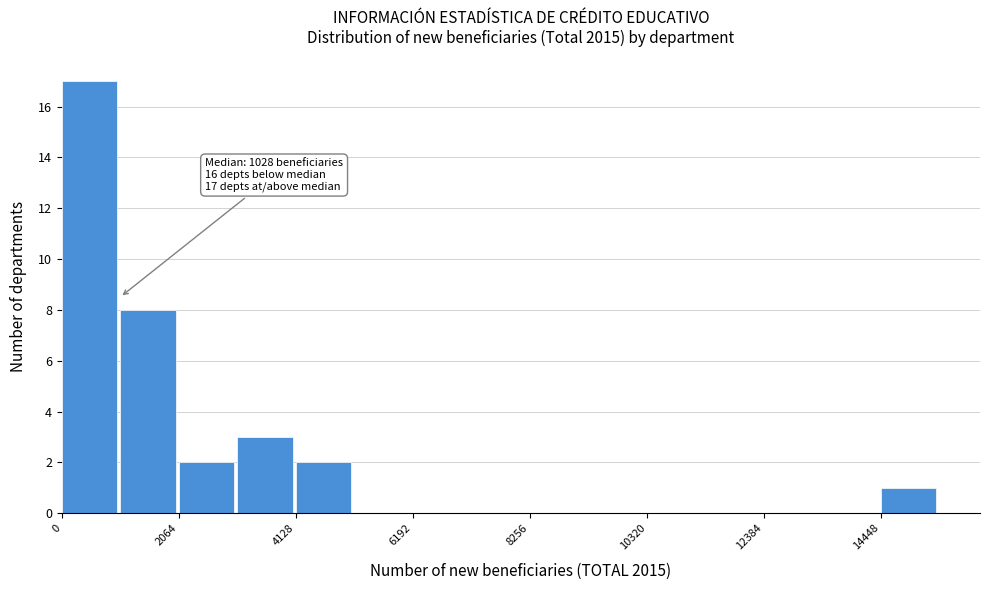

Around what value on the x-axis is the tallest bar? Give the approximate position of its centre, as read against the axis.

500